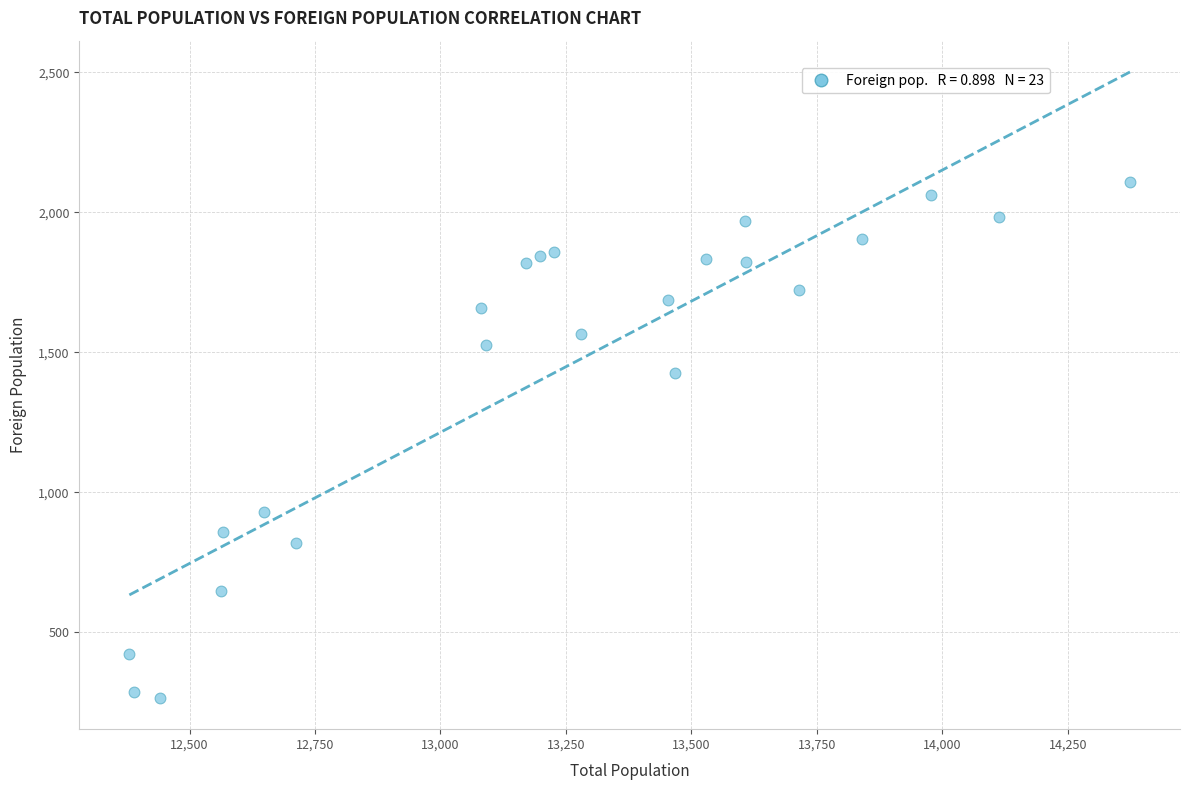

What is the range of X values (max minus min)?

1994